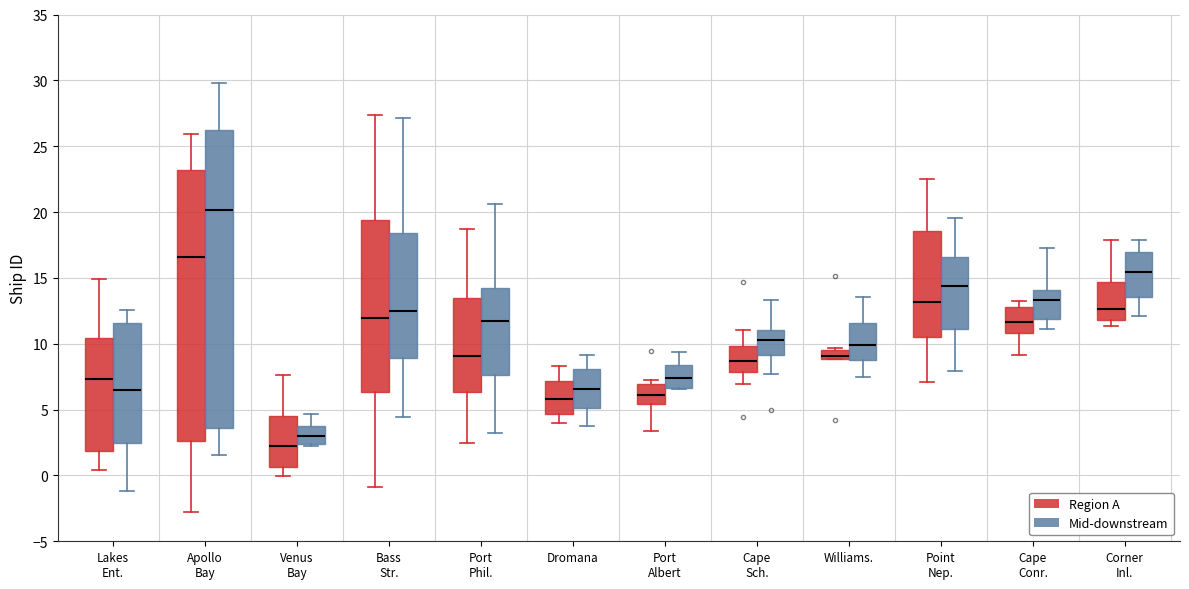

Which box's median line is the lowest?

Venus Bay (Region A)